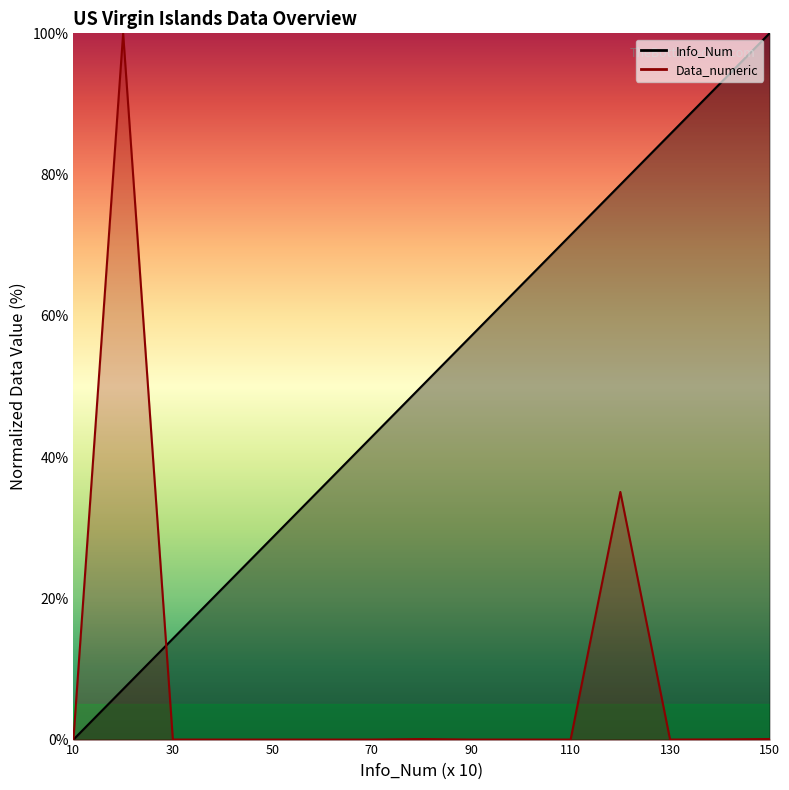

Between 110 and 130, which series saw the biggest shift?

Info_Num